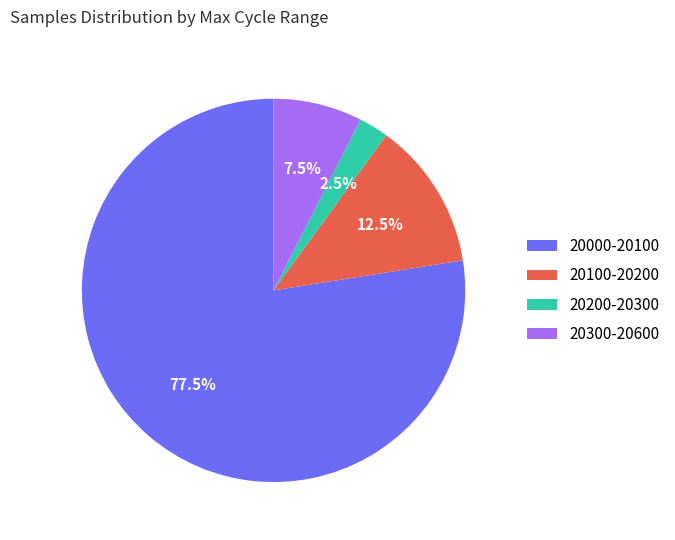

Does any single category account for the majority?

Yes